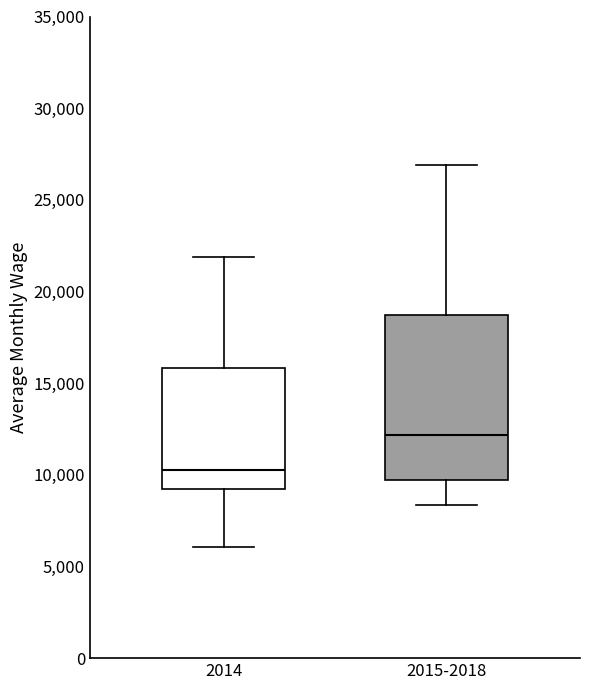

Which box is the tallest, from its lower edge to its upper edge?

2015-2018